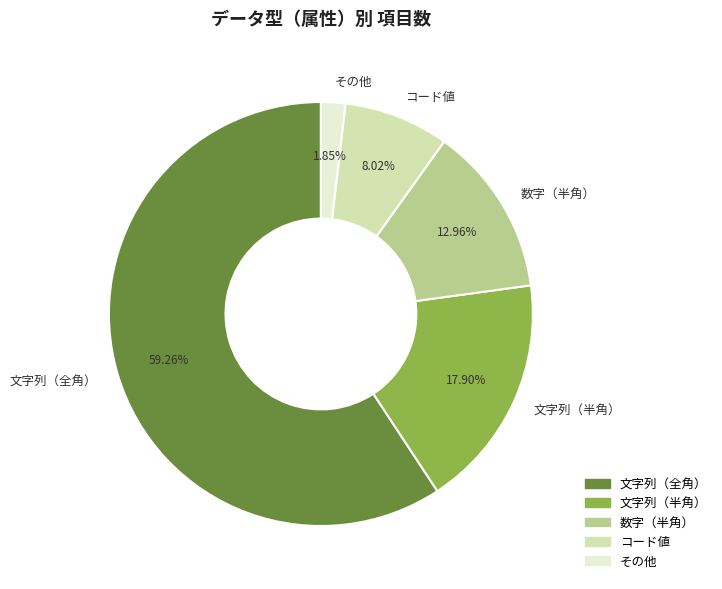

Which category accounts for the majority?

文字列（全角）